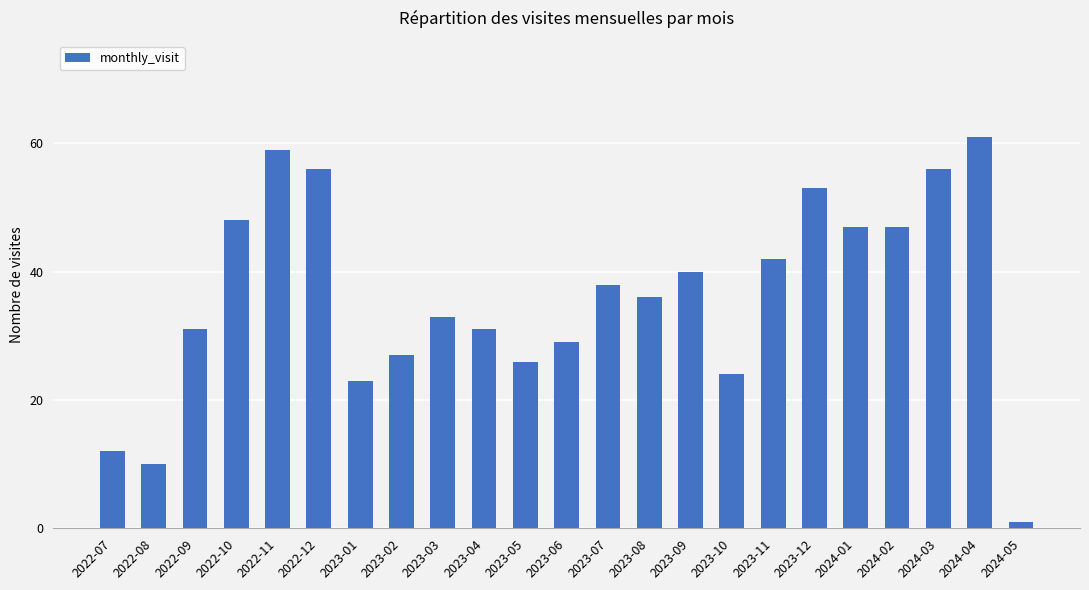

How many bars are there in total?

23